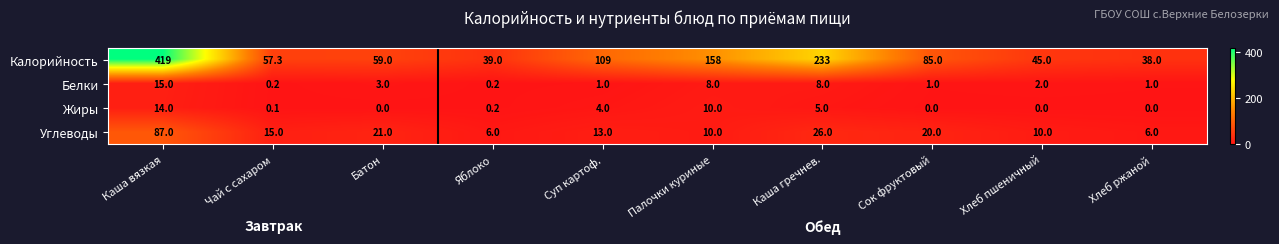

What is the difference between the second highest and minimum values in the Углеводы series?

20.0